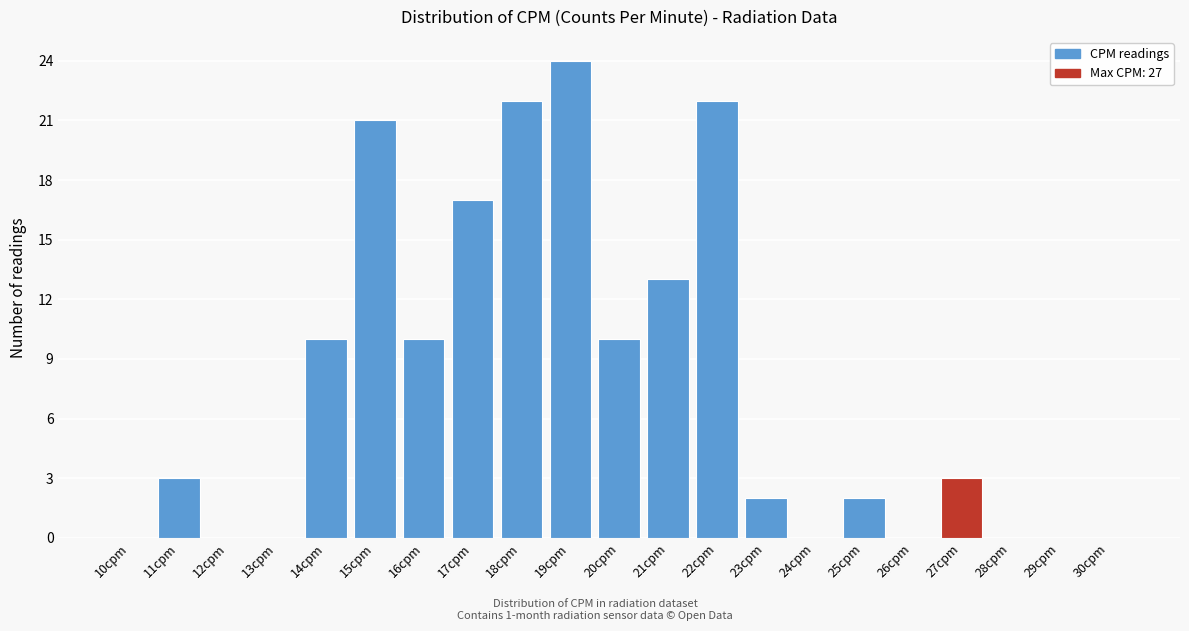

Reading left to right, extract all data points from this chart.

10cpm=0	11cpm=3	12cpm=0	13cpm=0	14cpm=10	15cpm=21	16cpm=10	17cpm=17	18cpm=22	19cpm=24	20cpm=10	21cpm=13	22cpm=22	23cpm=2	24cpm=0	25cpm=2	26cpm=0	27cpm=3	28cpm=0	29cpm=0	30cpm=0